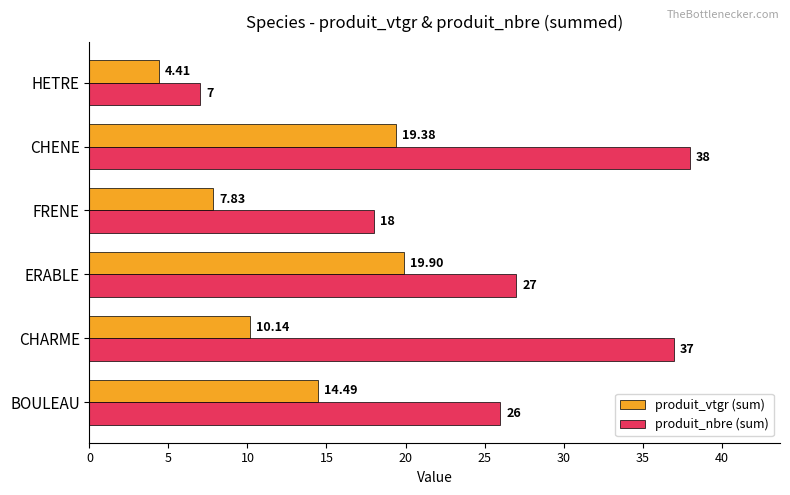

List the series in order of their peak value, highest first.

produit_nbre (sum), produit_vtgr (sum)